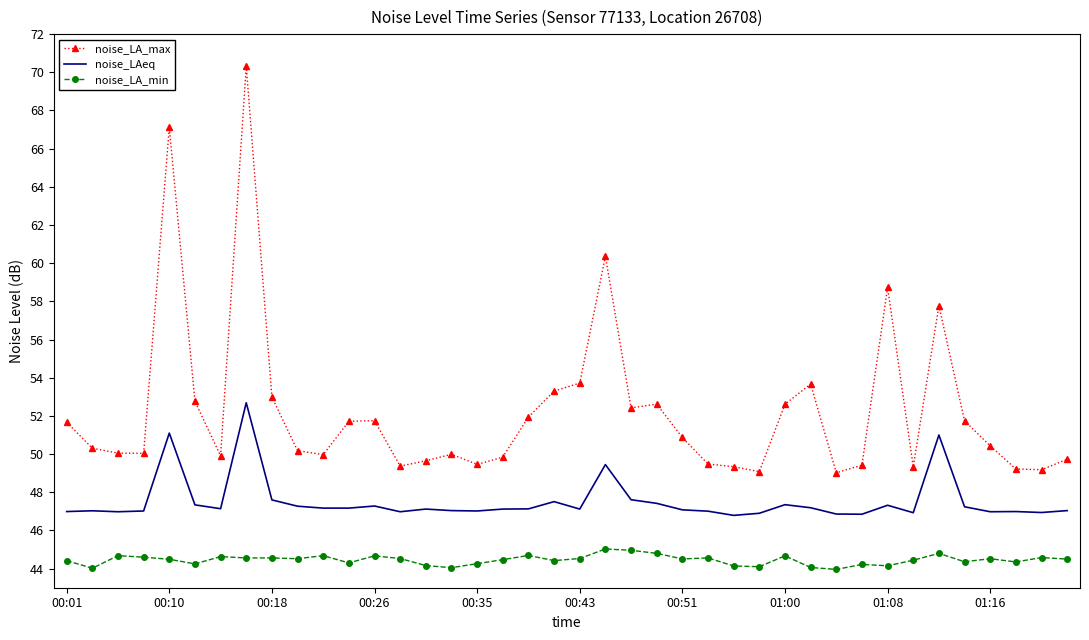

True or false: noise_LA_max and noise_LAeq cross at least once.

False